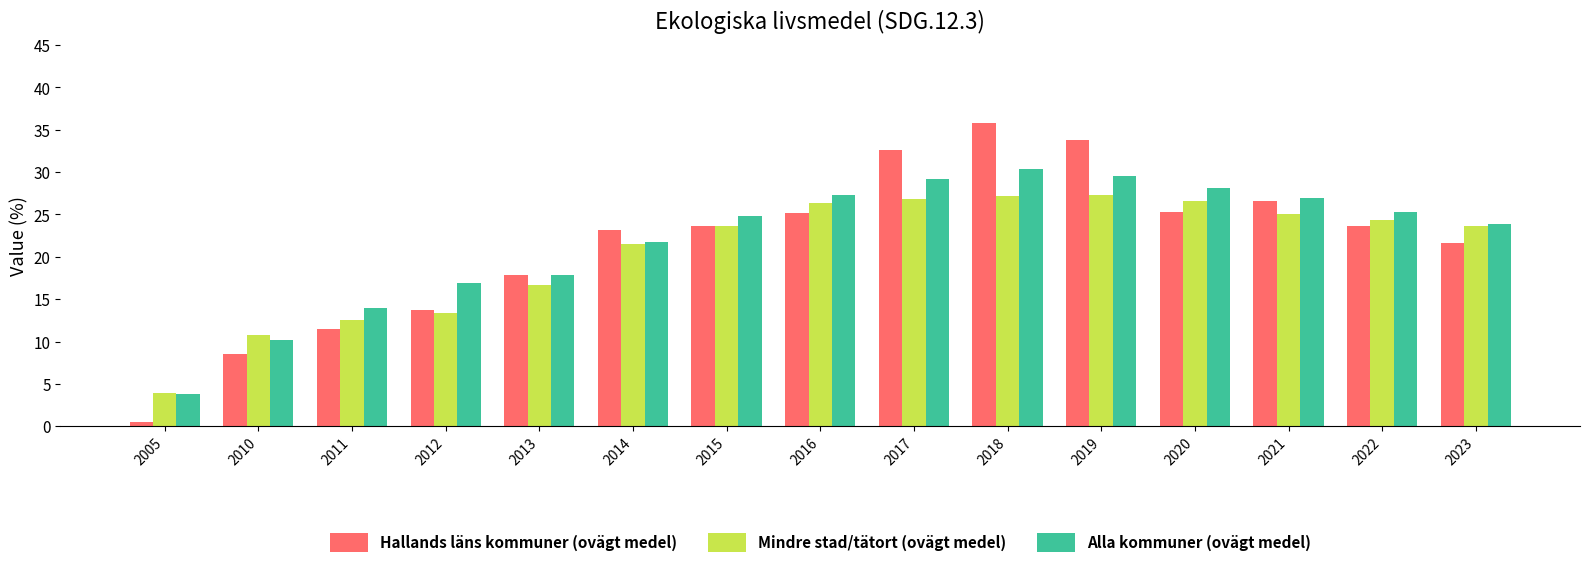

What value does the Hallands läns kommuner (ovägt medel) series have at 2022?

23.7